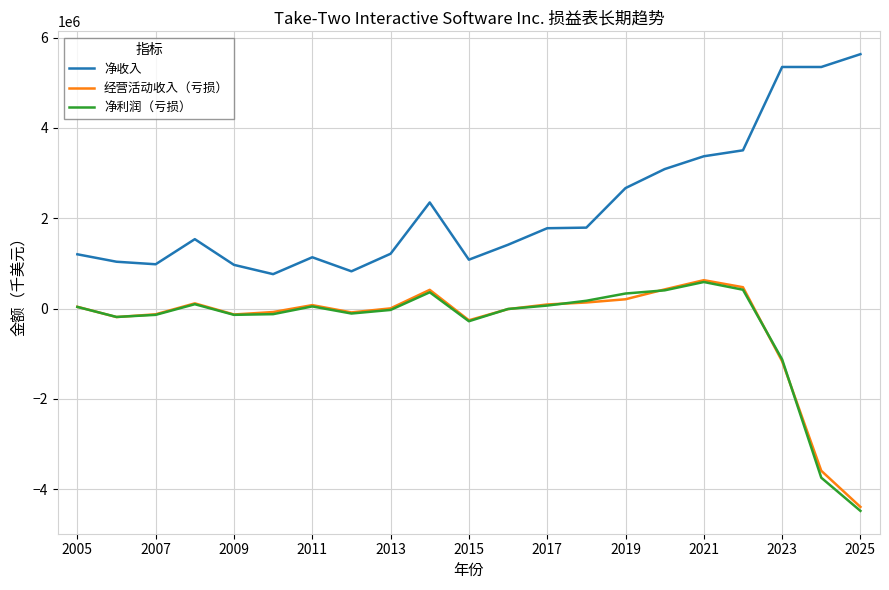

What is the lowest value of the 经营活动收入（亏损） series?

-4391100